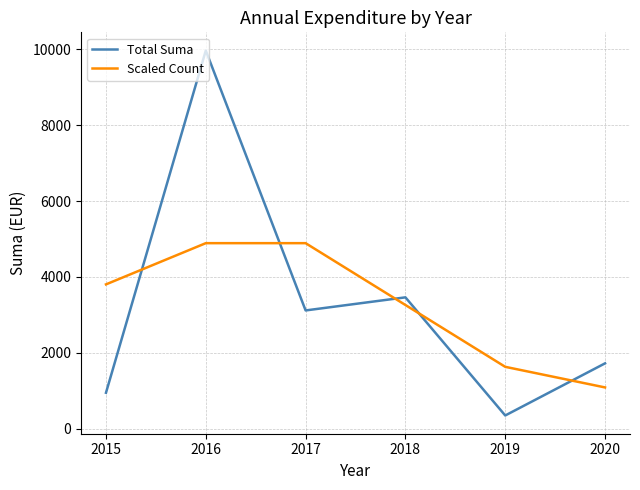

What is the difference between the maximum and minimum values in the Total Suma series?

9622.1